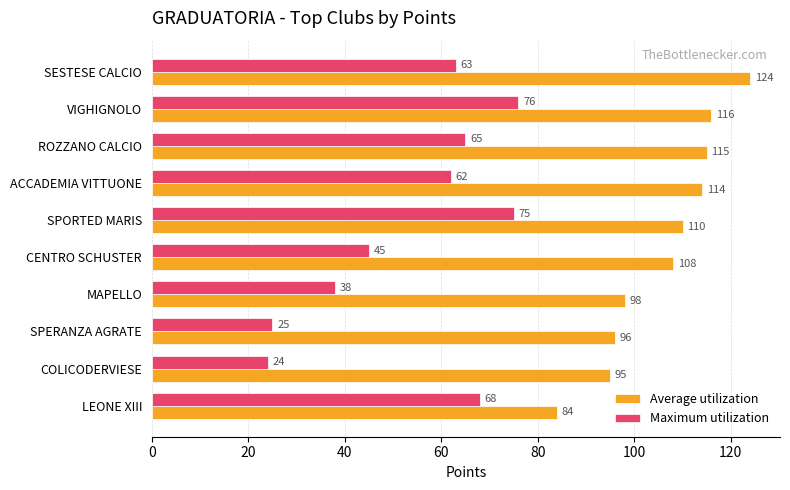

True or false: Maximum utilization has a value of 45 at CENTRO SCHUSTER.

True